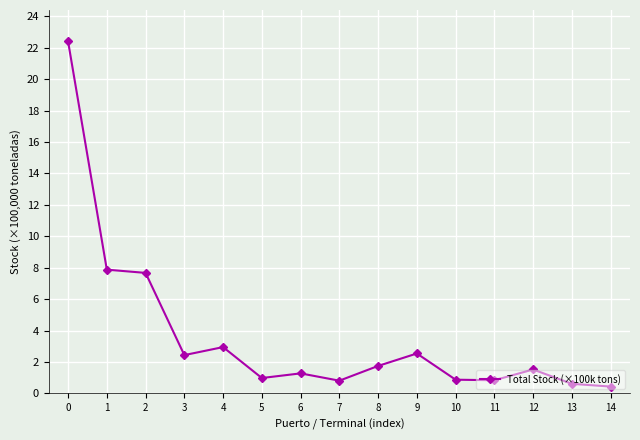

True or false: the data has more than 1 interior local peaks.

True